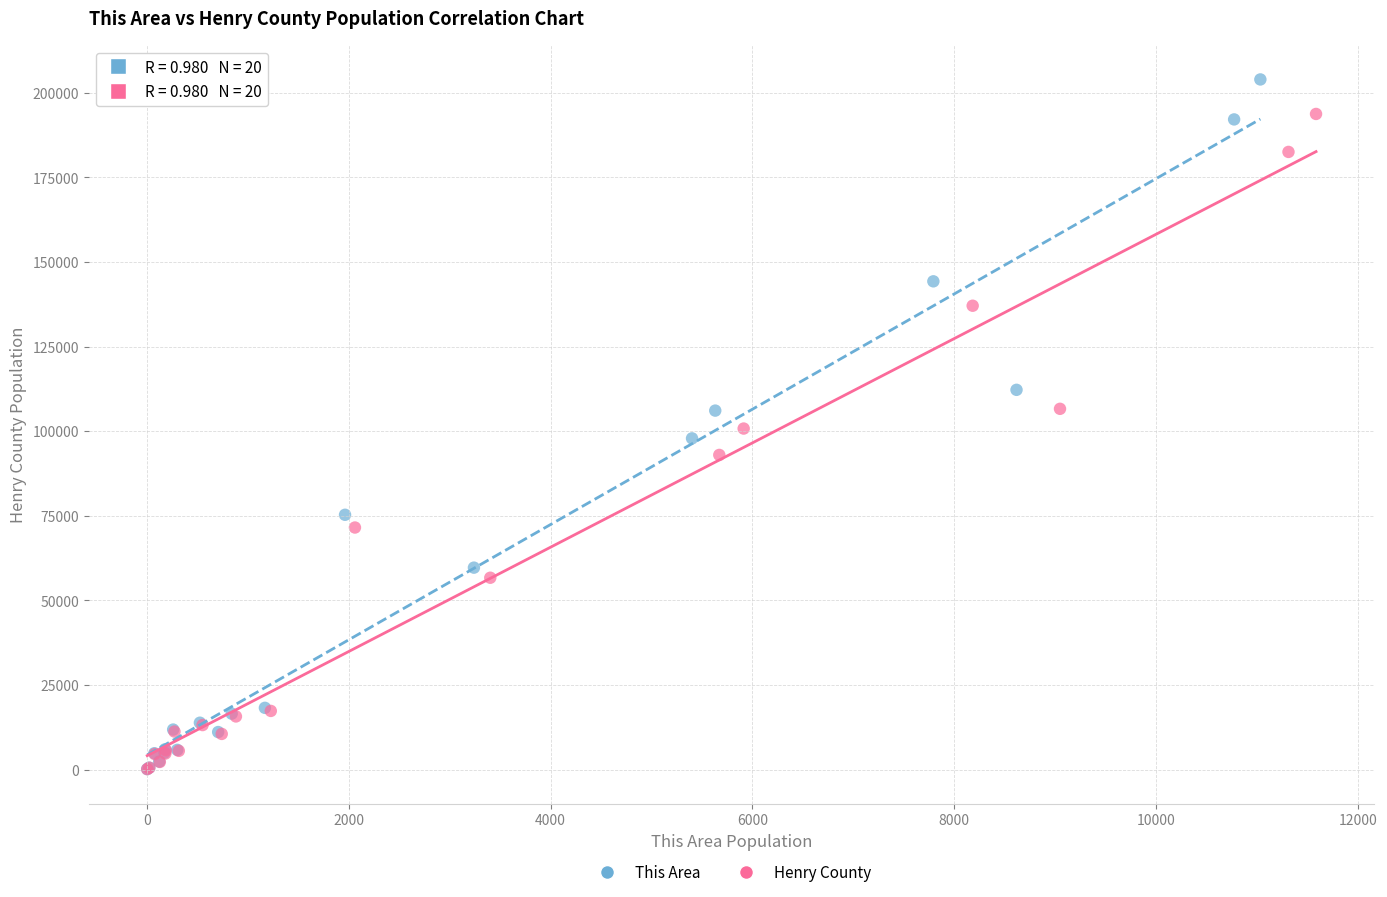

Which series has the widest spread of Y values?

This Area